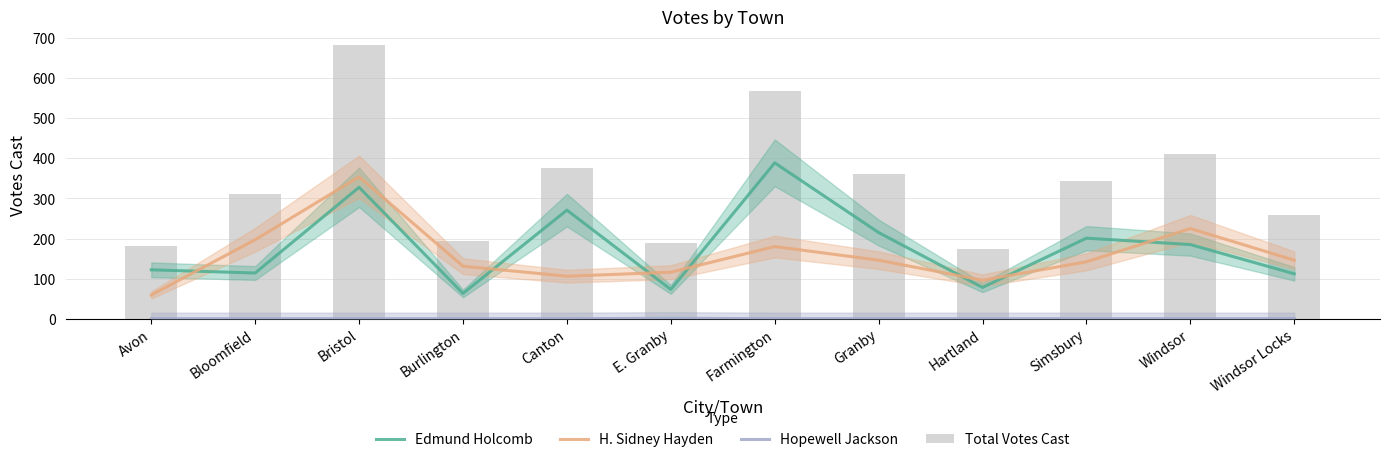

At Burlington, list the series in order from smallest to largest.

Hopewell Jackson, Edmund Holcomb, H. Sidney Hayden, Total Votes Cast